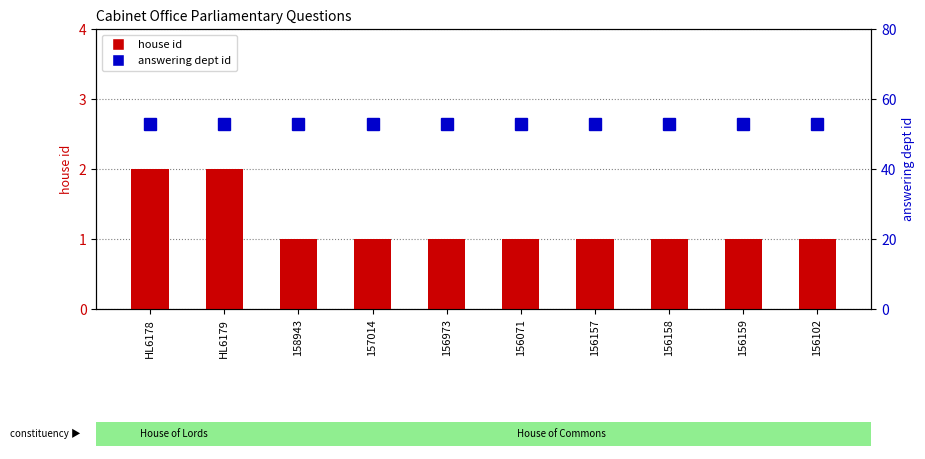

At which label does house id reach its minimum?

158943